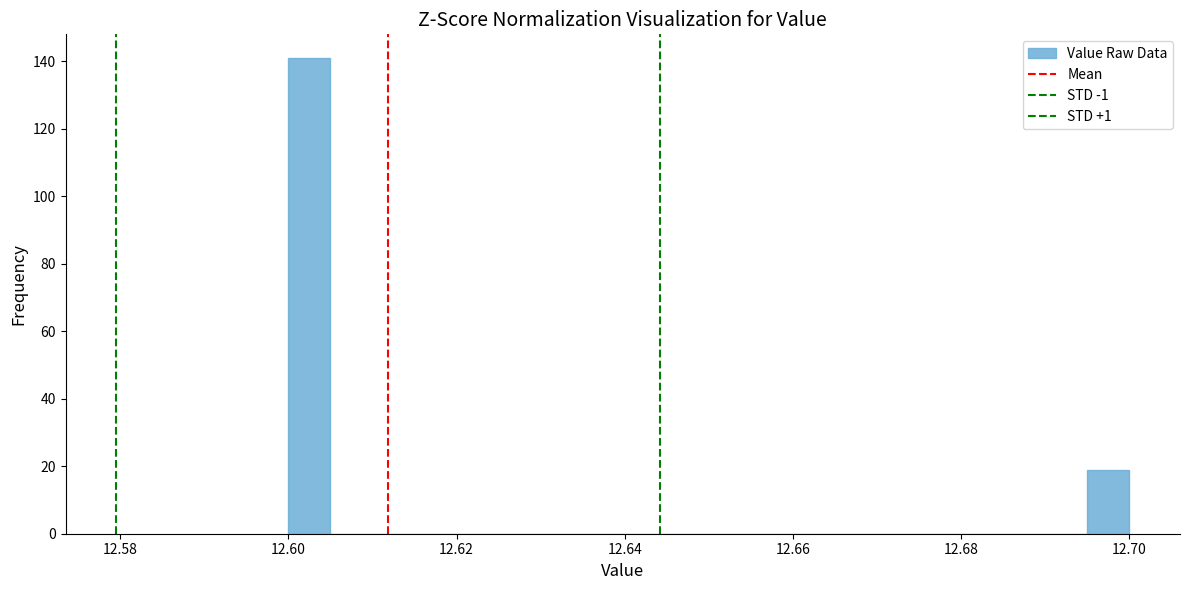

Read against the x-axis, roughly where is the centre of the tallest bar?

12.602